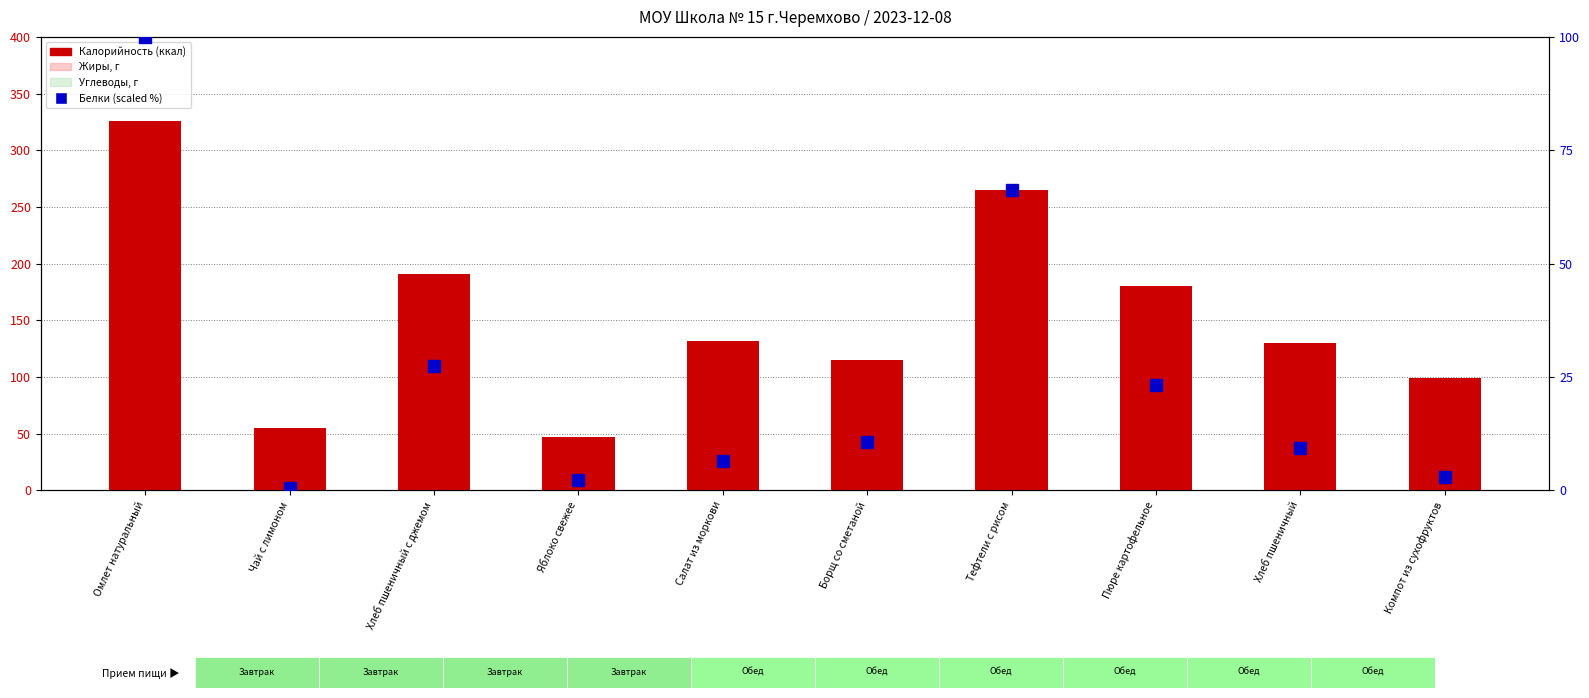

What is the label of the 7th bar from the right?

Яблоко свежее